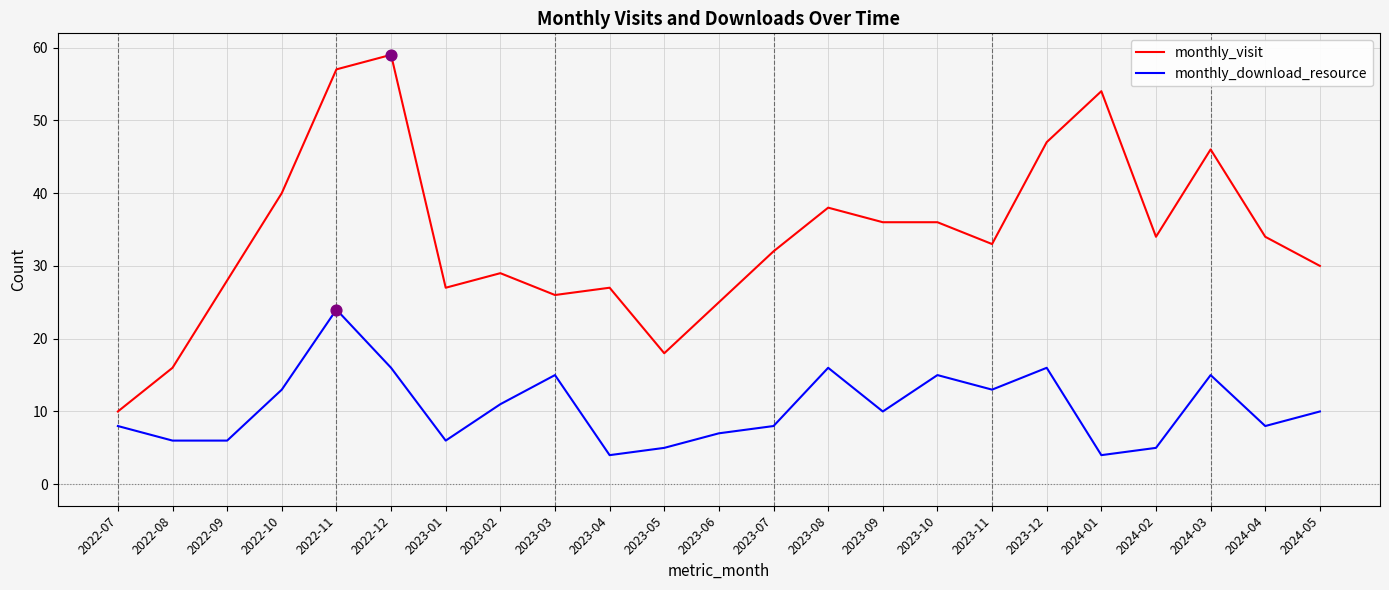

Is the value of monthly_visit at 2022-08 greater than the value of monthly_download_resource at 2023-09?

Yes